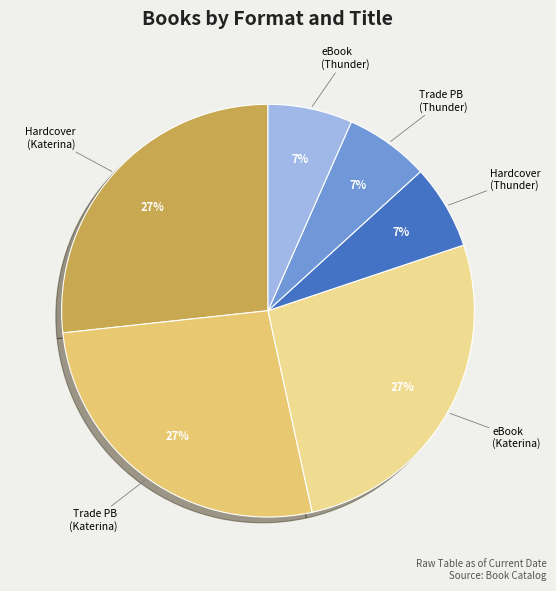

Is there a majority slice in this chart?

No